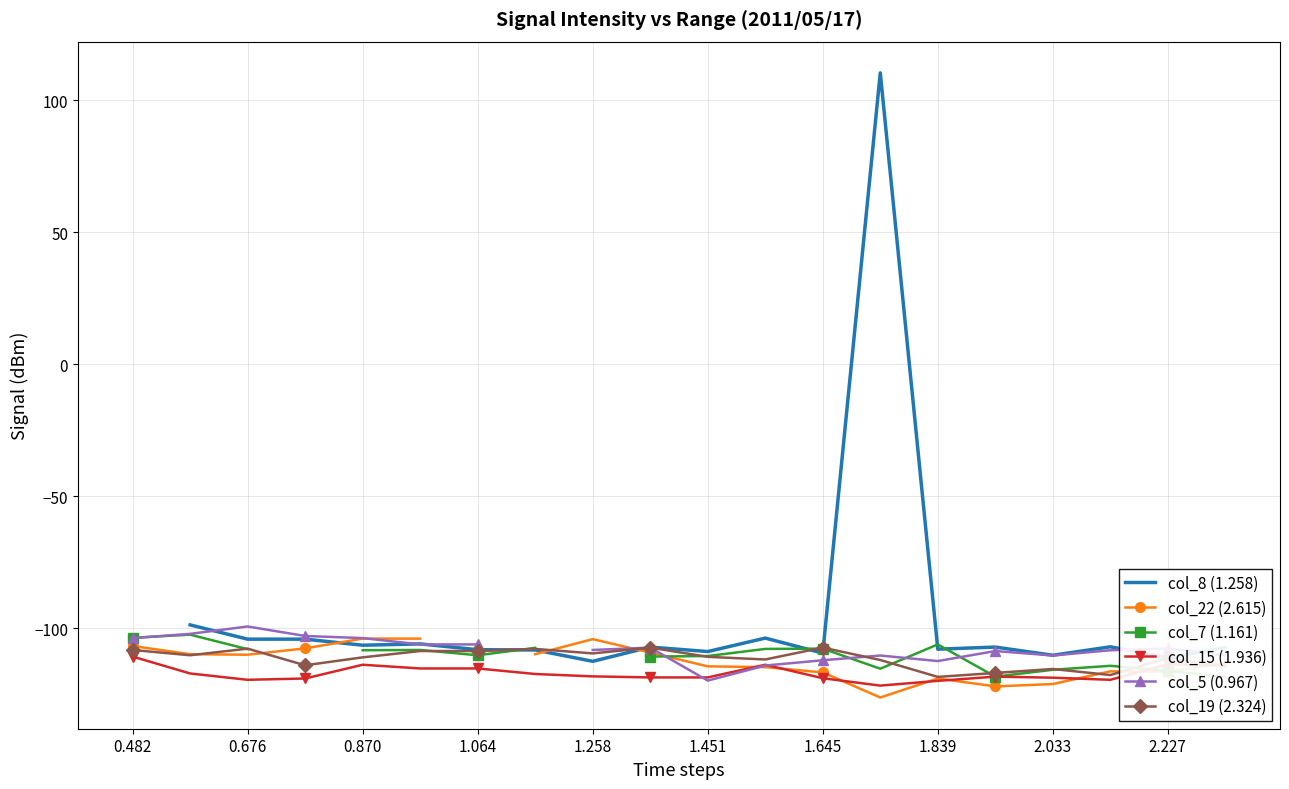

What is the maximum value for col_19 (2.324)?

-107.4